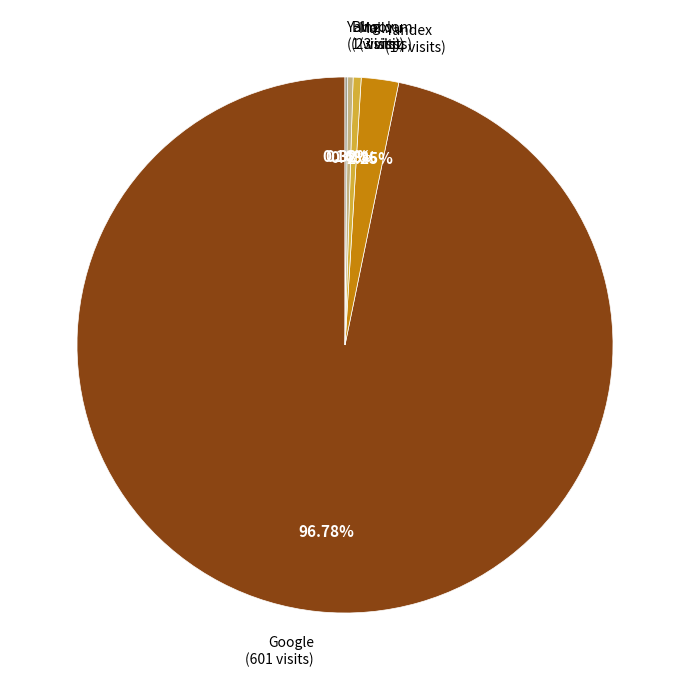

Does any single category account for the majority?

Yes